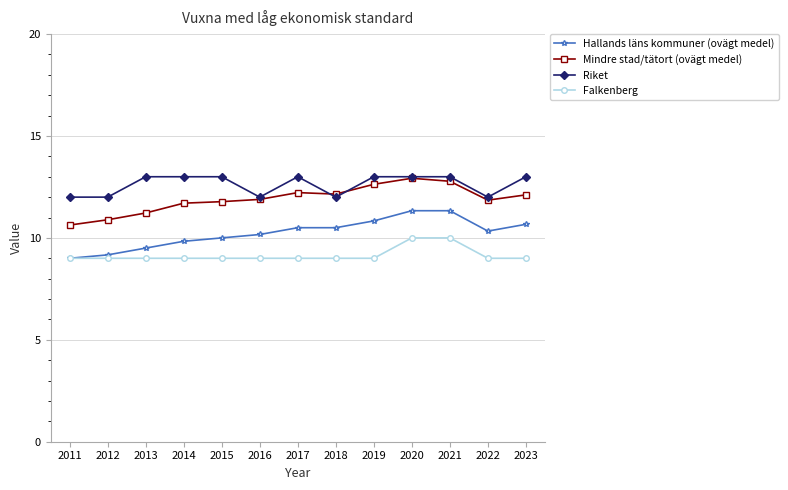

Rank the series by their average value, from highest to lowest.

Riket, Mindre stad/tätort (ovägt medel), Hallands läns kommuner (ovägt medel), Falkenberg